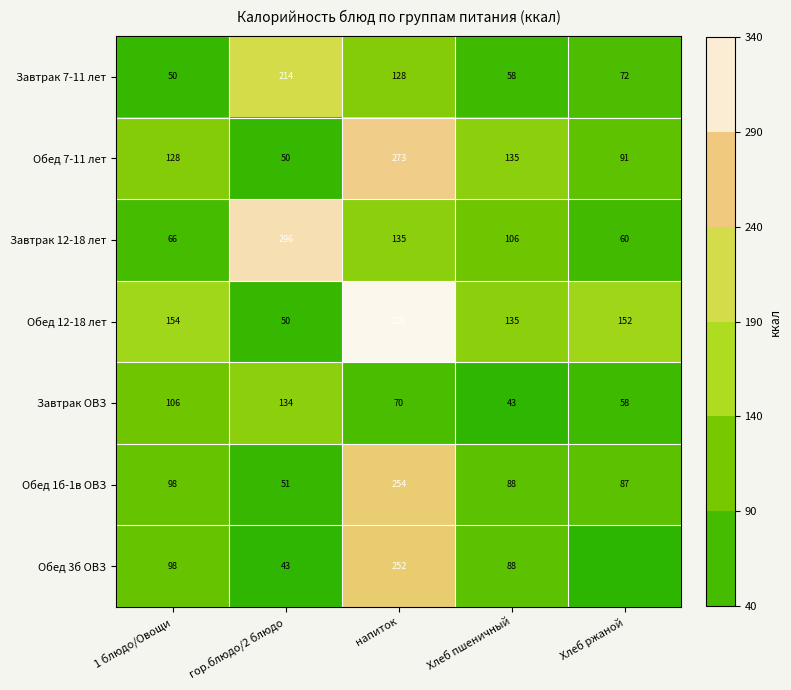

Is the value of Завтрак 7-11 лет at Хлеб пшеничный greater than the value of Обед 7-11 лет at Хлеб ржаной?

No